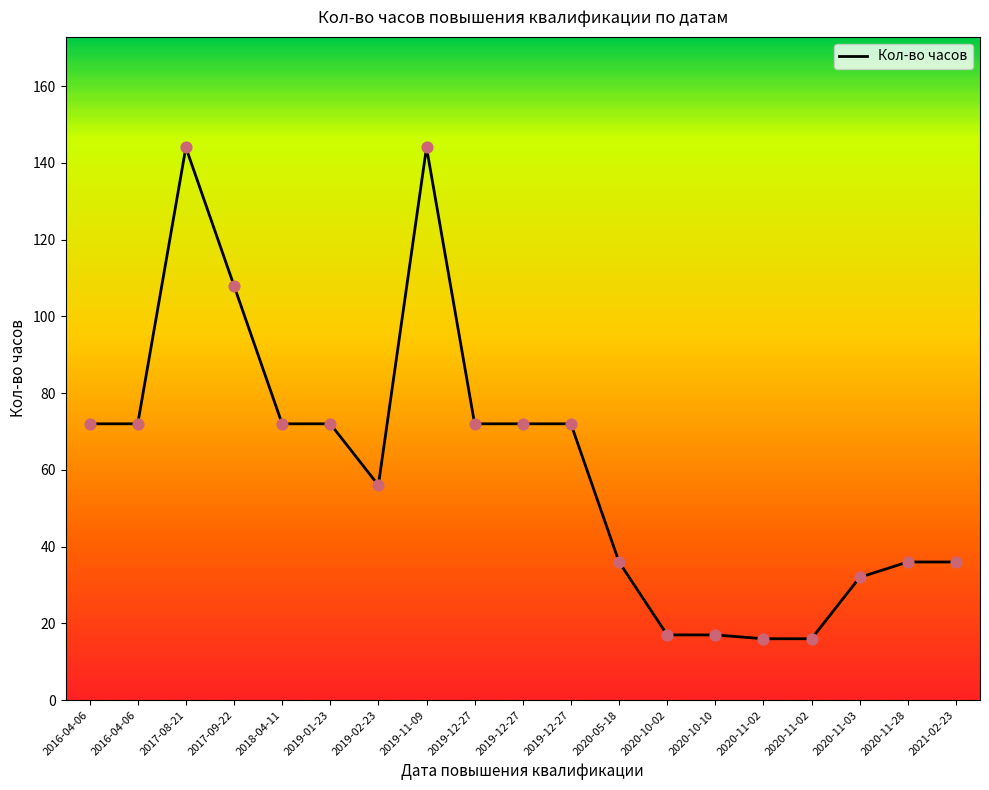

Approximately how many times larger is the value at 2020-10-10 compared to 2020-11-02?

1.1